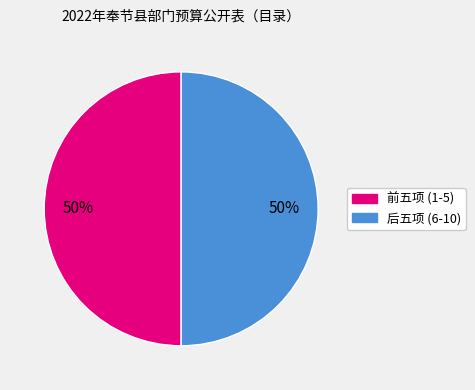

To the nearest percent, what is the average slice percentage?

50%